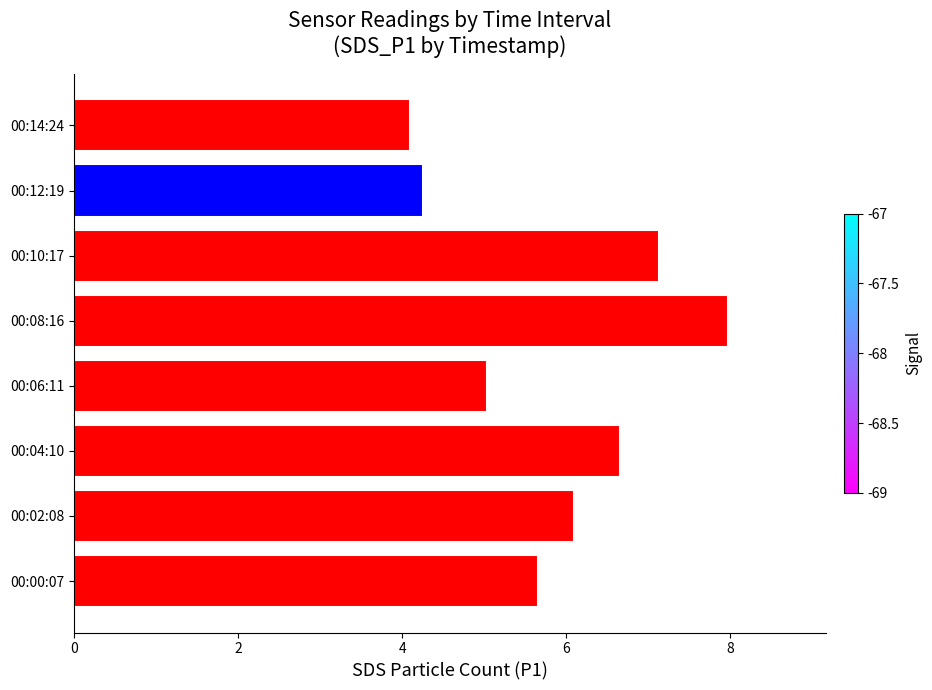

What is the minimum value shown in the chart?

4.1